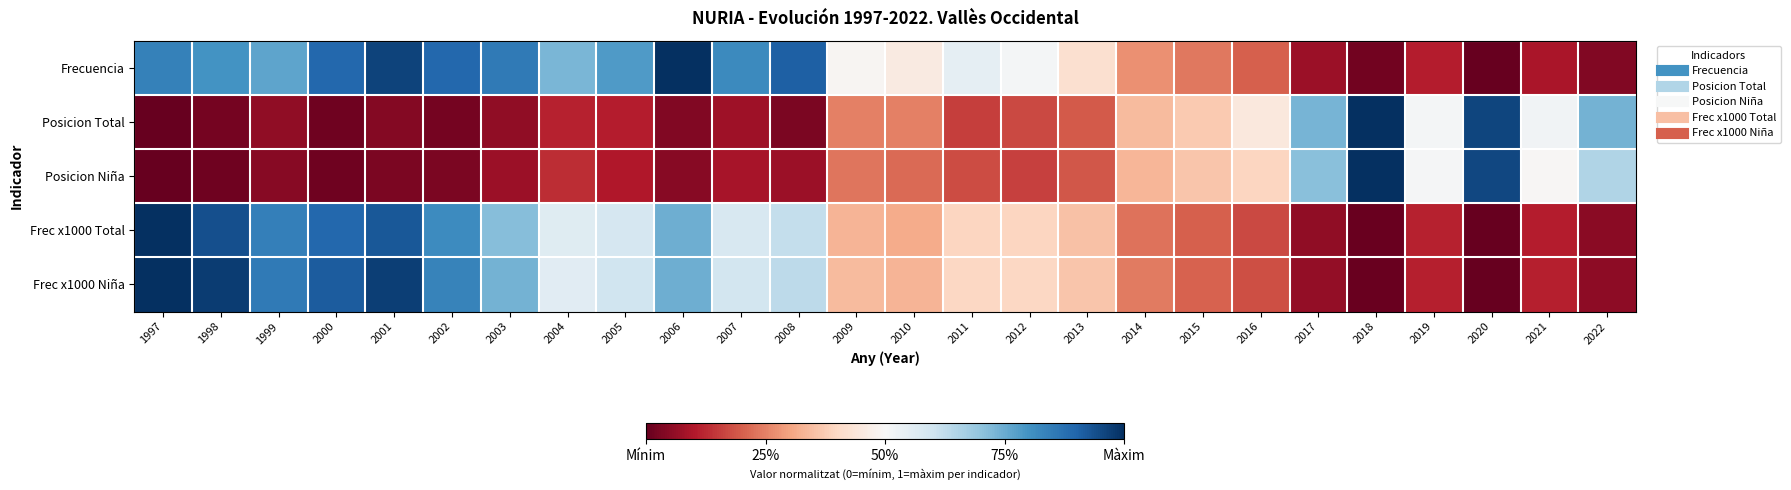

Reading left to right, list all the values displayed in this chart.

Frecuencia: 1997=0.8	1998=0.8	1999=0.8	2000=0.9	2001=1.0	2002=0.9	2003=0.9	2004=0.7	2005=0.8	2006=1.0	2007=0.8	2008=0.9	2009=0.5	2010=0.5	2011=0.5	2012=0.5	2013=0.4	2014=0.3	2015=0.2	2016=0.2	2017=0.1	2018=0.0	2019=0.1	2020=0.0	2021=0.1	2022=0.0
Posicion Total: 1997=0.0	1998=0.0	1999=0.1	2000=0.0	2001=0.0	2002=0.0	2003=0.1	2004=0.1	2005=0.1	2006=0.0	2007=0.1	2008=0.0	2009=0.2	2010=0.2	2011=0.2	2012=0.2	2013=0.2	2014=0.3	2015=0.4	2016=0.4	2017=0.7	2018=1.0	2019=0.5	2020=1.0	2021=0.5	2022=0.7
Posicion Niña: 1997=0.0	1998=0.0	1999=0.0	2000=0.0	2001=0.0	2002=0.0	2003=0.1	2004=0.1	2005=0.1	2006=0.0	2007=0.1	2008=0.1	2009=0.2	2010=0.2	2011=0.2	2012=0.2	2013=0.2	2014=0.3	2015=0.4	2016=0.4	2017=0.7	2018=1.0	2019=0.5	2020=1.0	2021=0.5	2022=0.7
Frec x1000 Total: 1997=1.0	1998=0.9	1999=0.8	2000=0.9	2001=0.9	2002=0.8	2003=0.7	2004=0.6	2005=0.6	2006=0.7	2007=0.6	2008=0.6	2009=0.3	2010=0.3	2011=0.4	2012=0.4	2013=0.4	2014=0.2	2015=0.2	2016=0.2	2017=0.1	2018=0.0	2019=0.1	2020=0.0	2021=0.1	2022=0.1
Frec x1000 Niña: 1997=1.0	1998=1.0	1999=0.9	2000=0.9	2001=1.0	2002=0.8	2003=0.7	2004=0.6	2005=0.6	2006=0.7	2007=0.6	2008=0.6	2009=0.3	2010=0.3	2011=0.4	2012=0.4	2013=0.4	2014=0.2	2015=0.2	2016=0.2	2017=0.1	2018=0.0	2019=0.1	2020=0.0	2021=0.1	2022=0.1